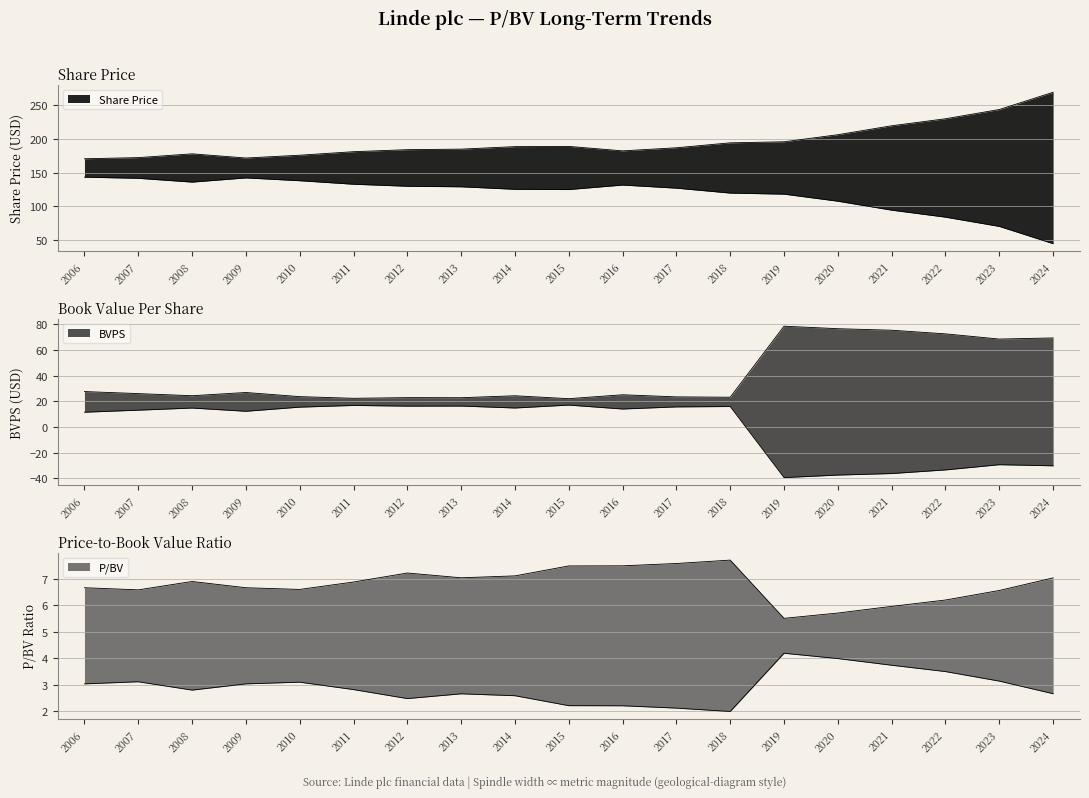

Reading right to left, extract all data points from this chart.

Share Price: 2024=269.7	2023=244.0	2022=230.2	2021=219.7	2020=206.4	2019=195.9	2018=194.3	2017=187.0	2016=182.3	2015=189.0	2014=188.7	2013=184.9	2012=184.1	2011=181.1	2010=175.9	2009=171.7	2008=177.9	2007=172.3	2006=170.6
BVPS: 2024=69.2	2023=68.4	2022=72.4	2021=75.2	2020=76.4	2019=78.4	2018=23.1	2017=23.4	2016=25.0	2015=22.0	2014=24.2	2013=22.7	2012=22.8	2011=22.2	2010=23.6	2009=26.8	2008=24.3	2007=25.9	2006=27.5
P/BV: 2024=7.0	2023=6.6	2022=6.2	2021=6.0	2020=5.7	2019=5.5	2018=7.7	2017=7.6	2016=7.5	2015=7.5	2014=7.1	2013=7.0	2012=7.2	2011=6.9	2010=6.6	2009=6.7	2008=6.9	2007=6.6	2006=6.7